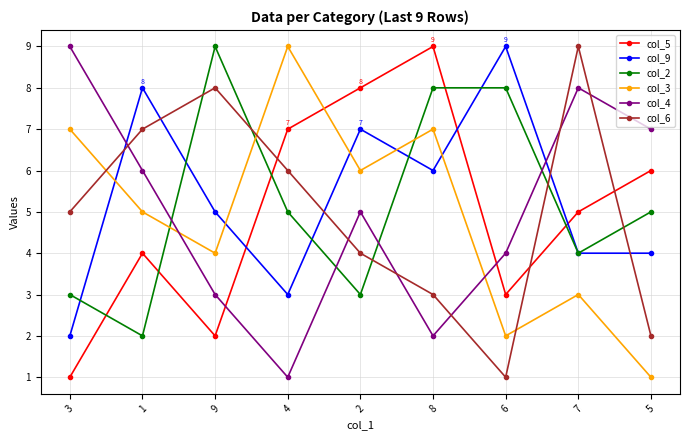

True or false: col_6 has more than 2 points higher than both neighbors.

False